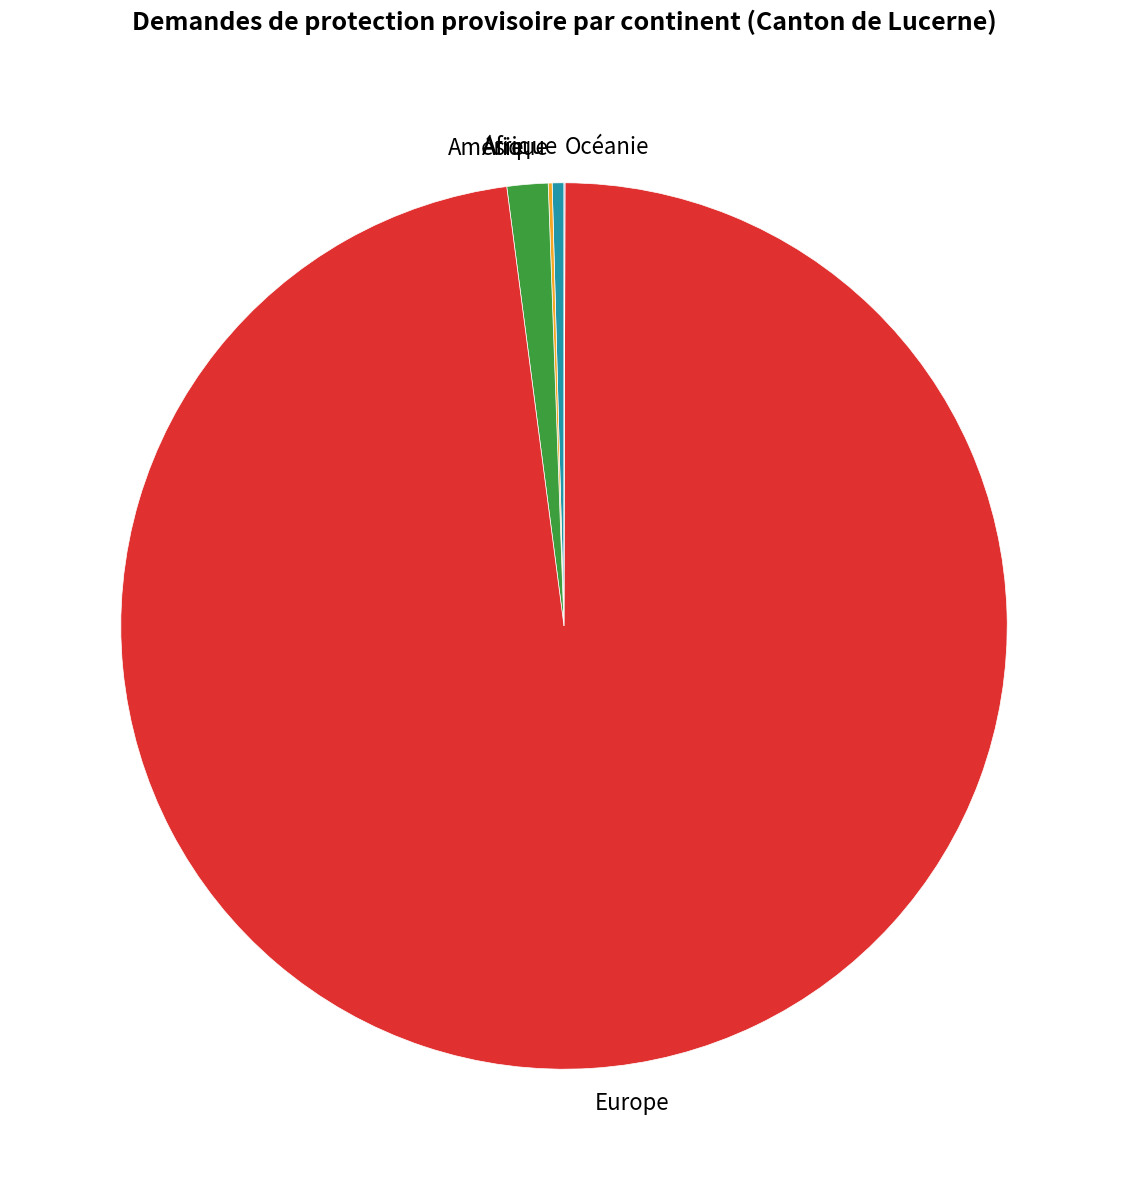

Is Asie the majority of the pie?

No